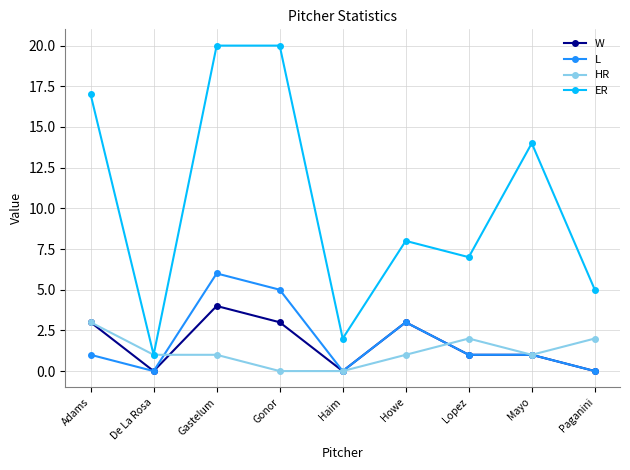

Count the number of categories in the chart.

9